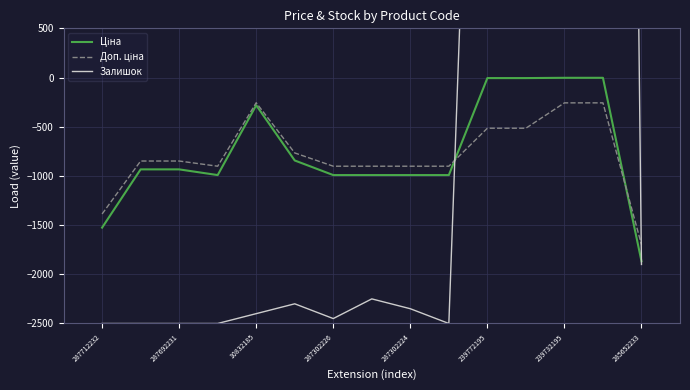

Rank the series by their maximum value, from lowest to highest.

Доп. ціна, Ціна, Залишок